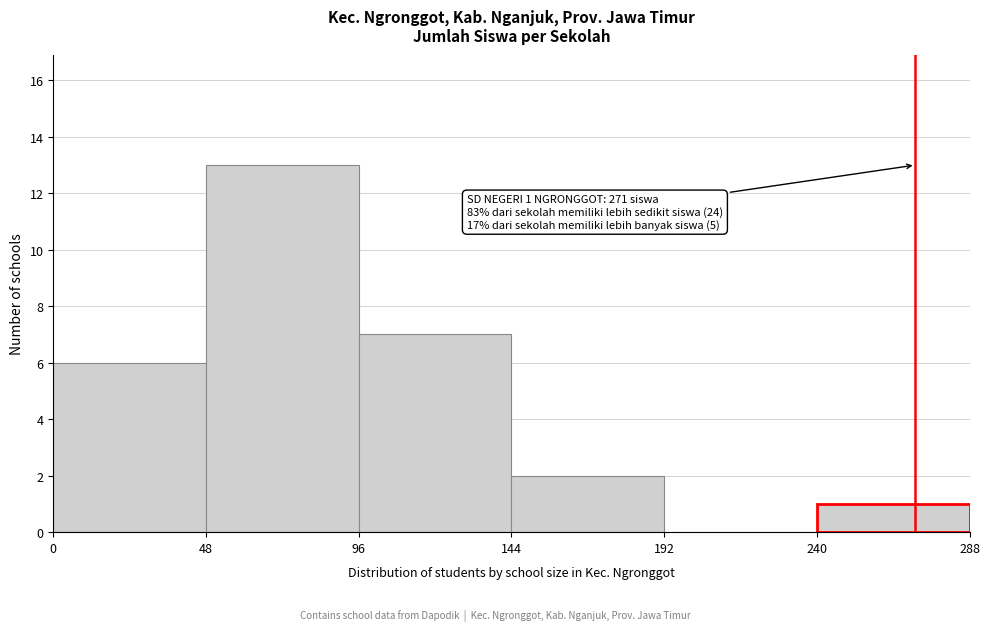

Over which range of the x-axis is the bar tallest?

48 to 96